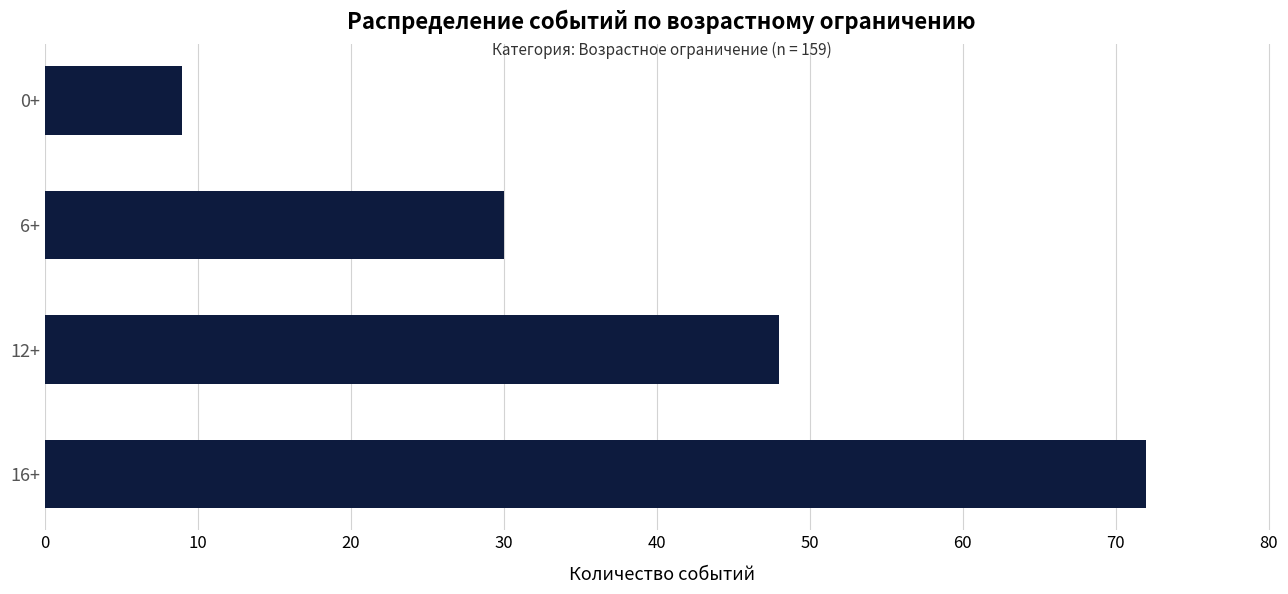

What is the label of the 2nd bar from the top?

6+